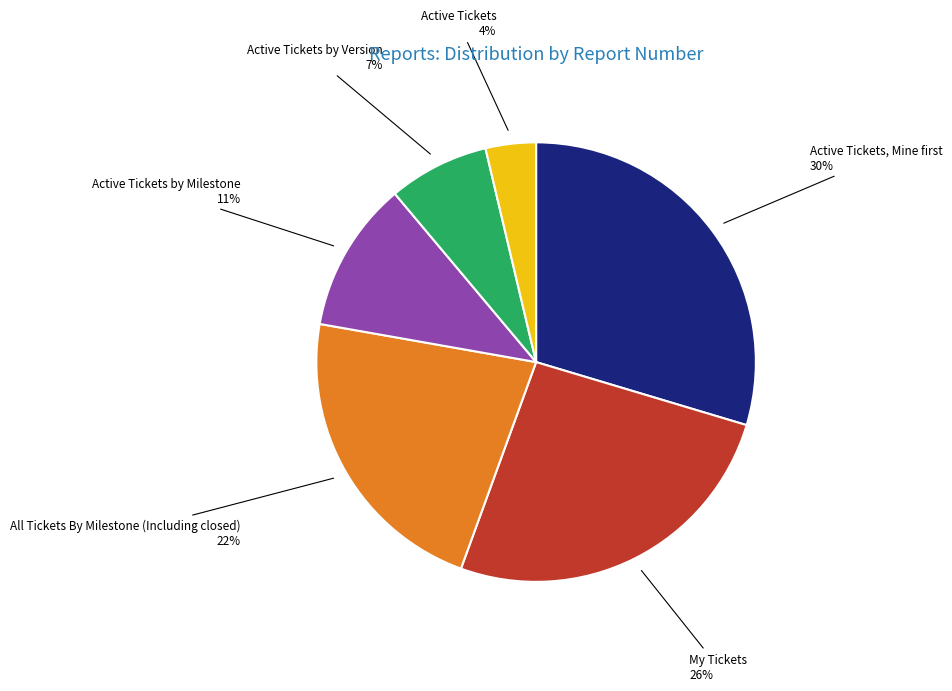

Is there any slice that represents more than half of the pie?

No